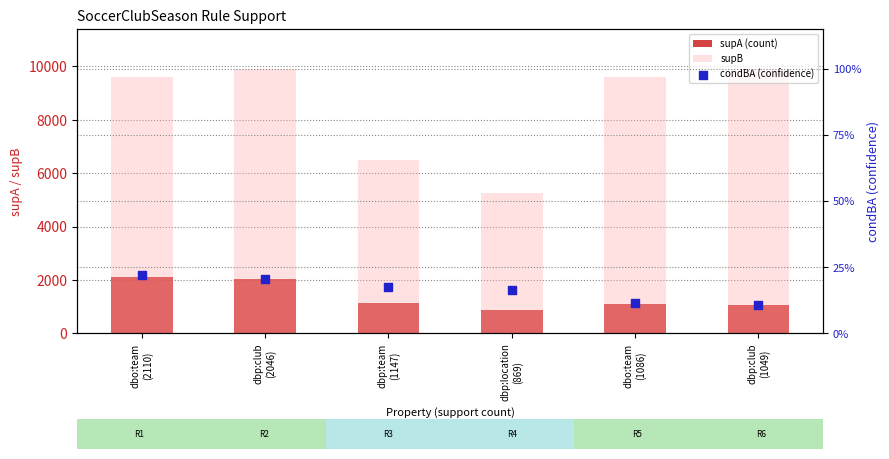

Which series has the widest spread of Y values?

supB